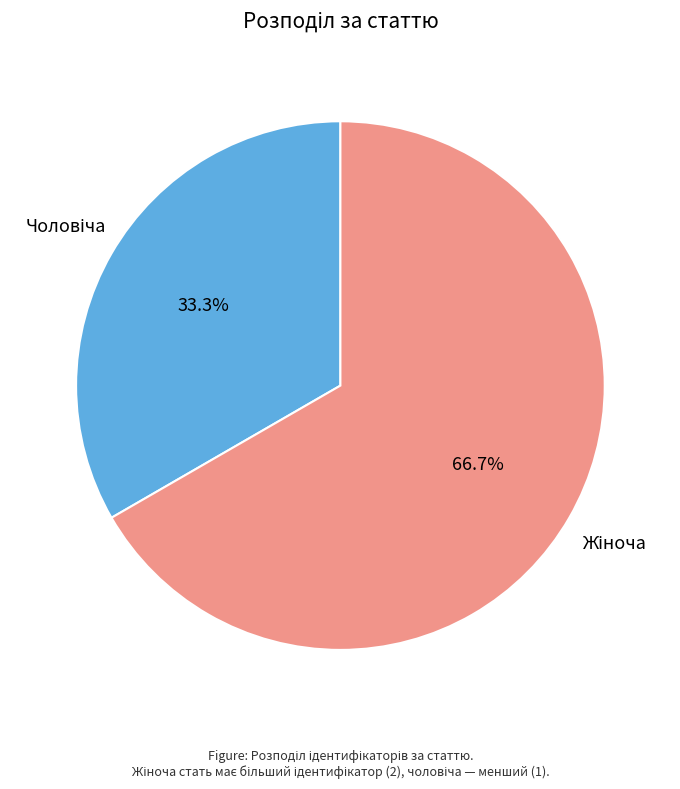

Count the number of slices in the pie.

2